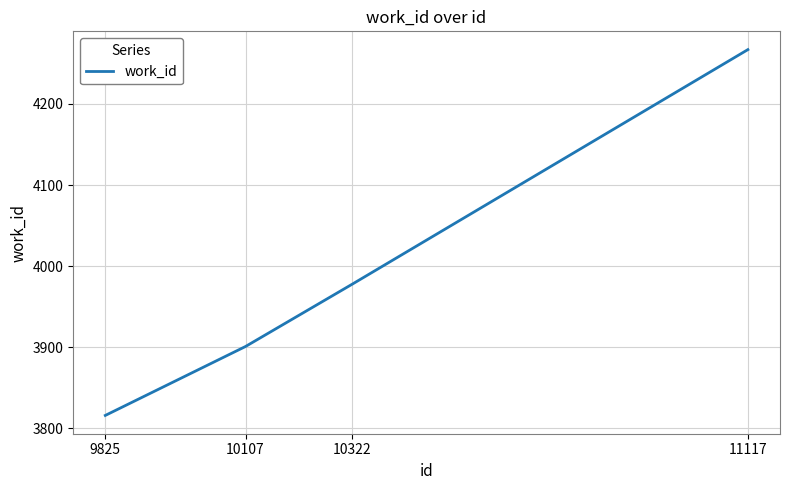

List the labels in order of value, smallest first.

9825, 10107, 10322, 11117